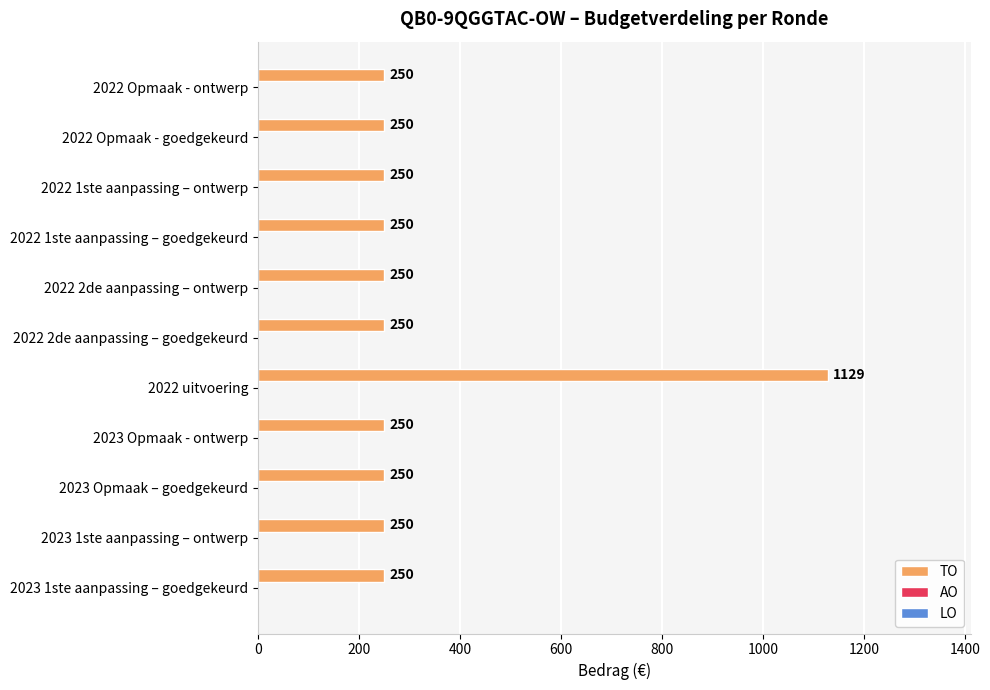

What is the change in value from 2023 Opmaak - ontwerp to 2022 uitvoering?

+879